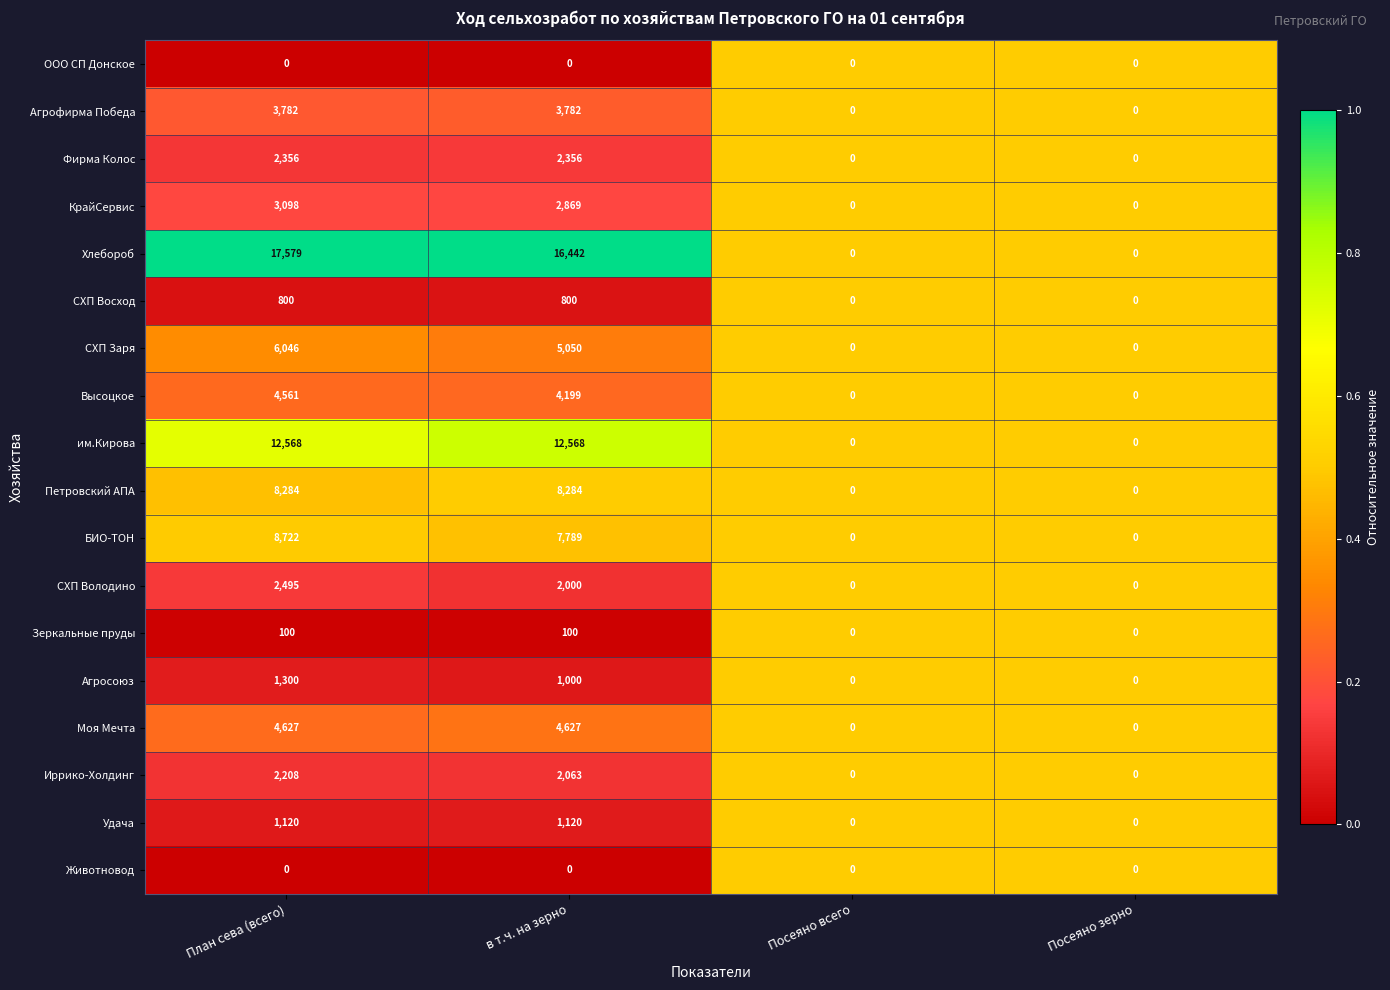

What is the total value across all series at в т.ч. на зерно?

75049